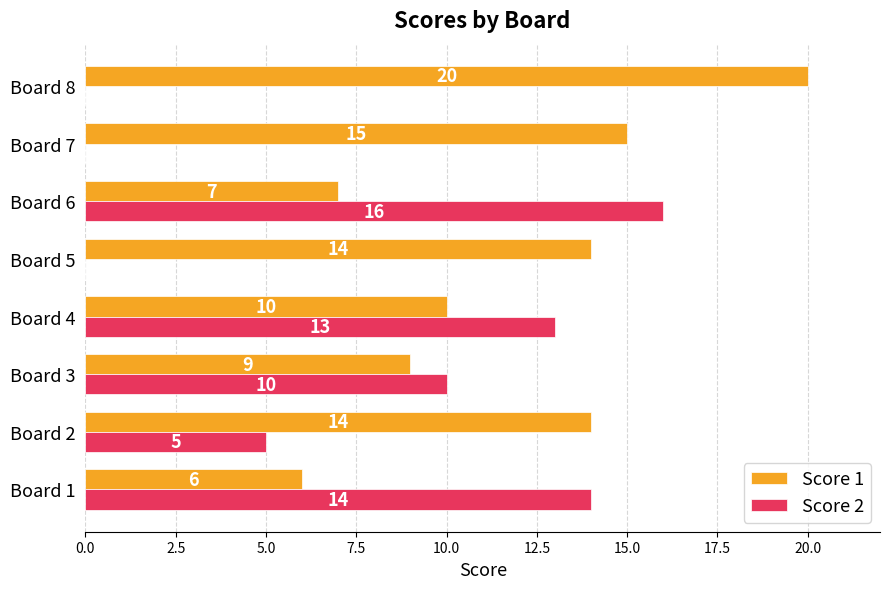

At which label does Score 1 reach its peak?

Board 8